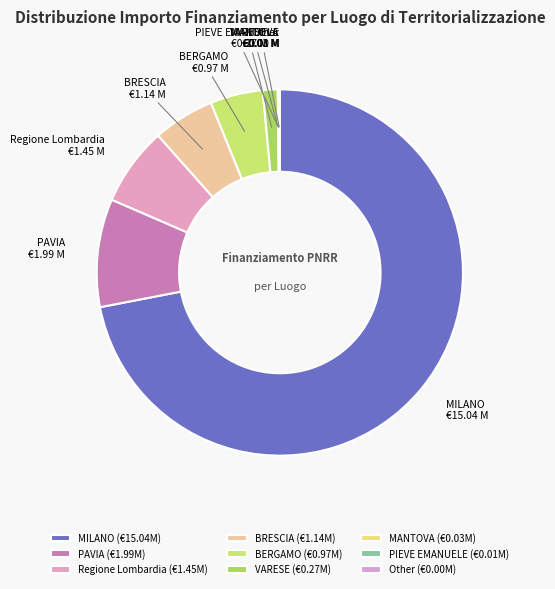

The PAVIA slice represents 10% of the pie. True or false?

True